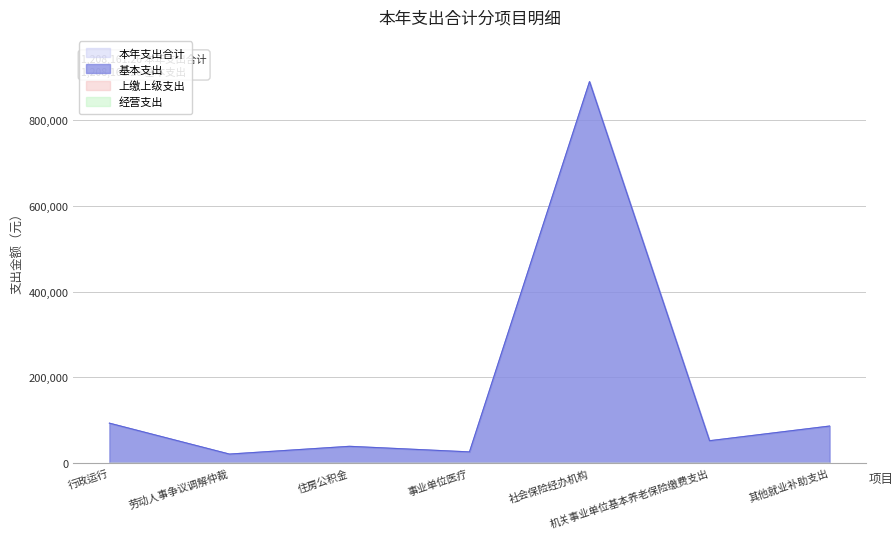

The 本年支出合计 series shows 52184.0 at 机关事业单位基本养老保险缴费支出. True or false?

True